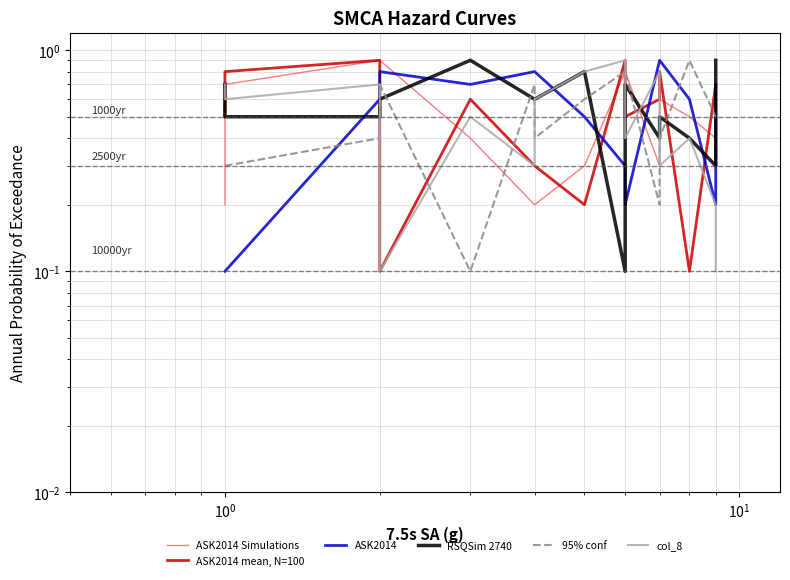

How many intersections are there between ASK2014 mean, N=100 and 95% conf?

8